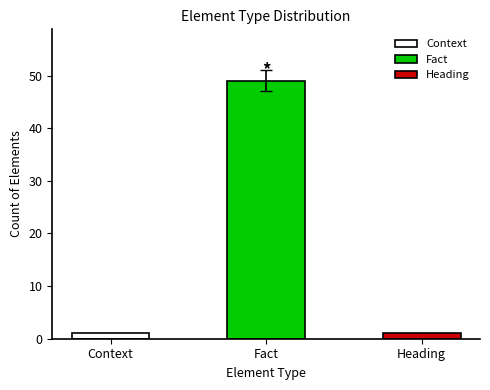

Reading right to left, list all the values displayed in this chart.

Heading=1	Fact=49	Context=1